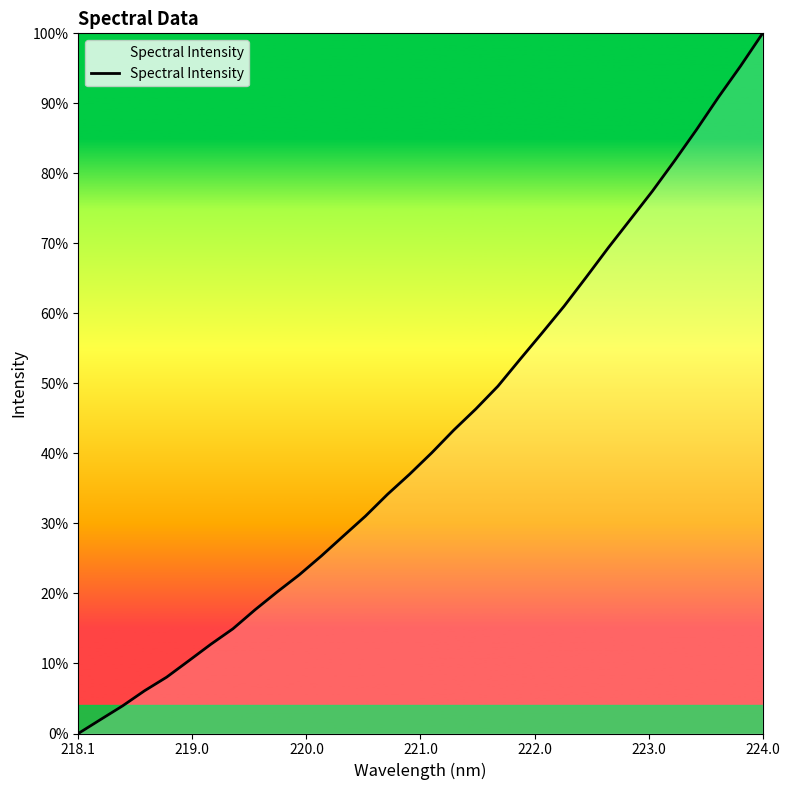

Does the chart have visible grid lines?

No